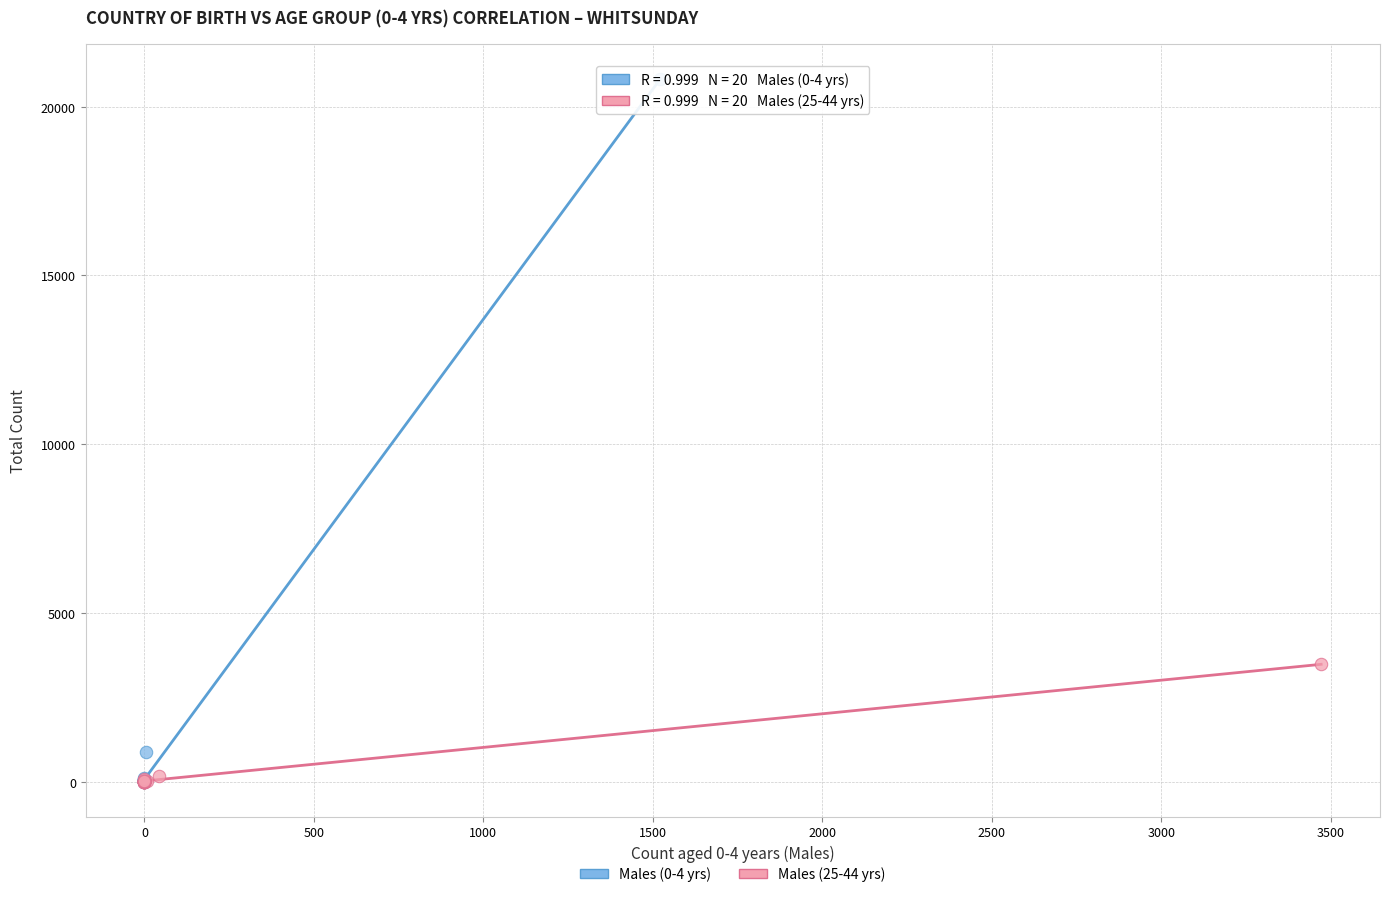

Which series contains the highest Y value?

Males (0-4 yrs)